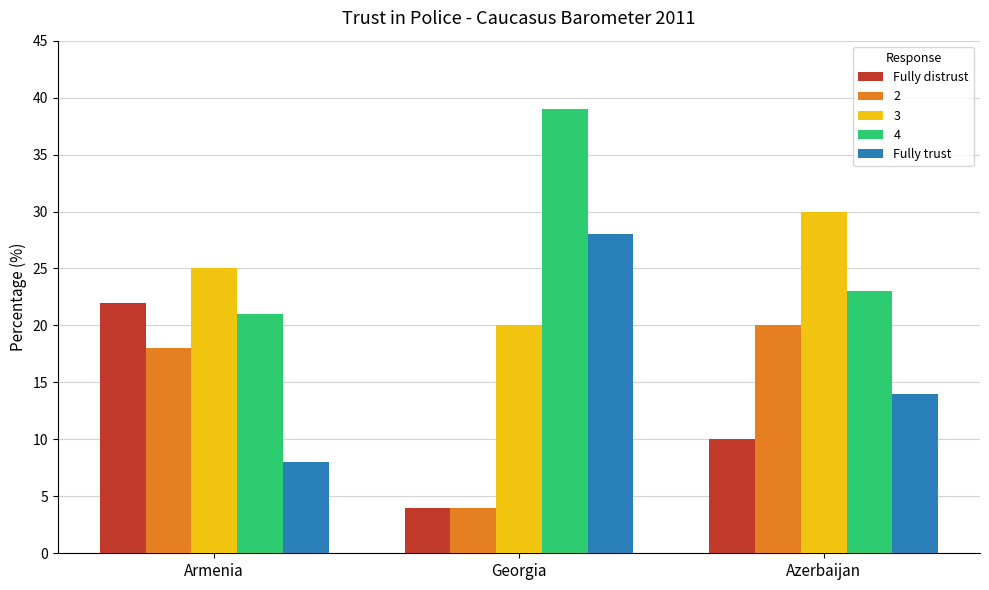

What is the lowest value of the Fully distrust series?

4